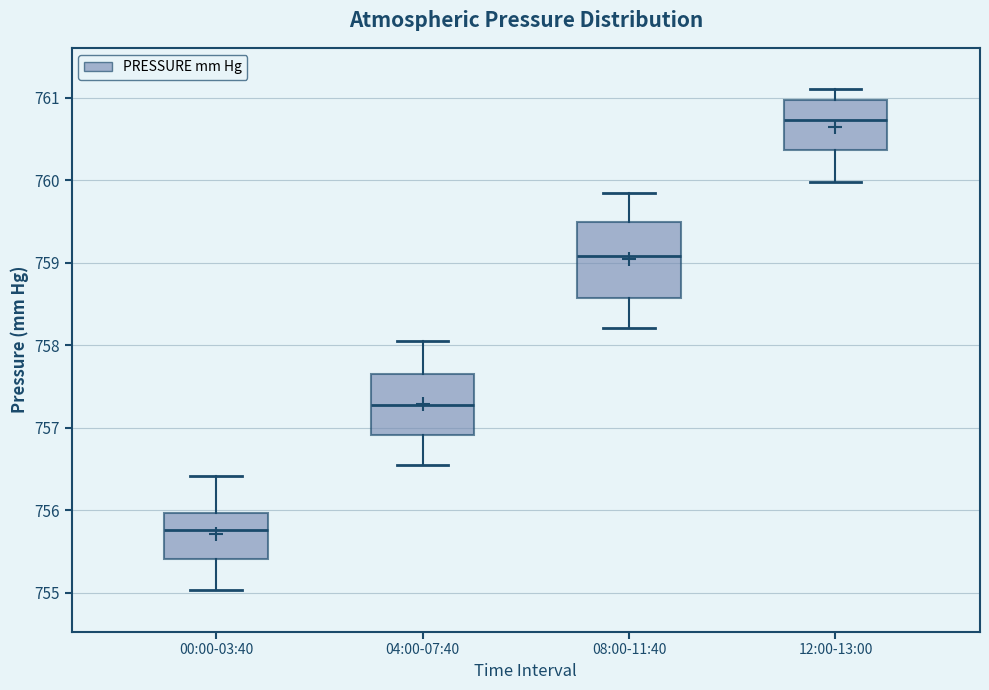

Reading left to right, transcribe this box plot: for each box, give where its median line is, the range the box spans, and where its two whiskers end, as read against the y-axis. The values are not printed on the chart, so give them approximately, as read against the axis.

00:00-03:40: median 755.8, box 755.4 to 756.0, whiskers 755.0 to 756.4
04:00-07:40: median 757.3, box 756.9 to 757.6, whiskers 756.5 to 758.1
08:00-11:40: median 759.1, box 758.6 to 759.5, whiskers 758.2 to 759.8
12:00-13:00: median 760.7, box 760.4 to 761.0, whiskers 760.0 to 761.1